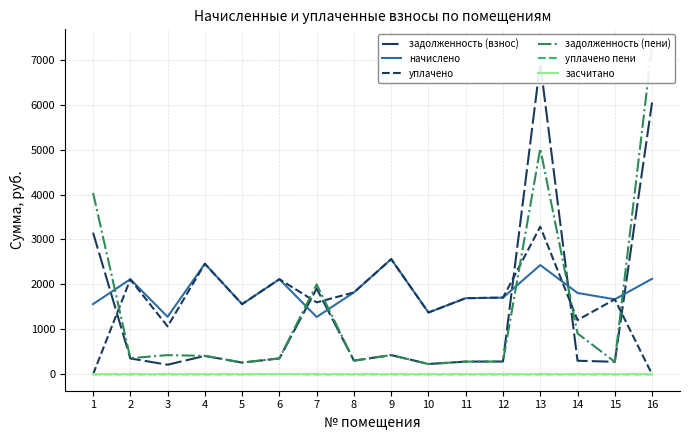

Which category has the highest value across all series?

16